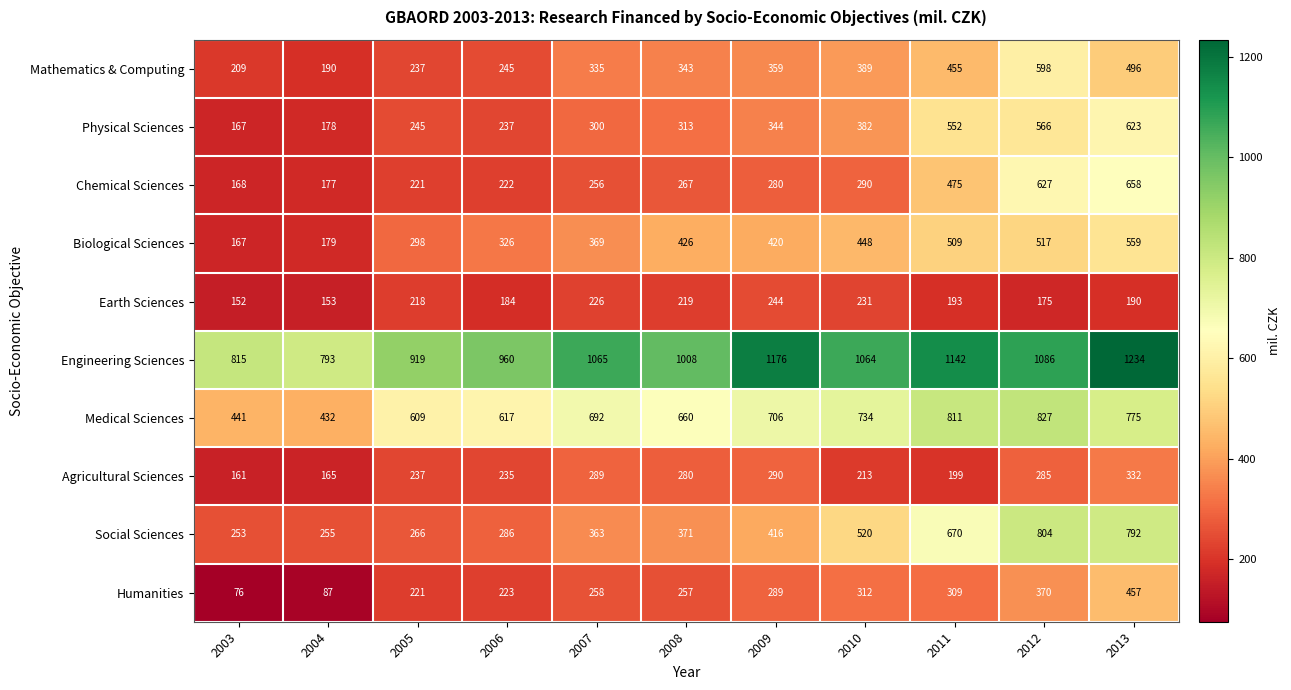

Which series has the largest total across all categories?

Engineering Sciences